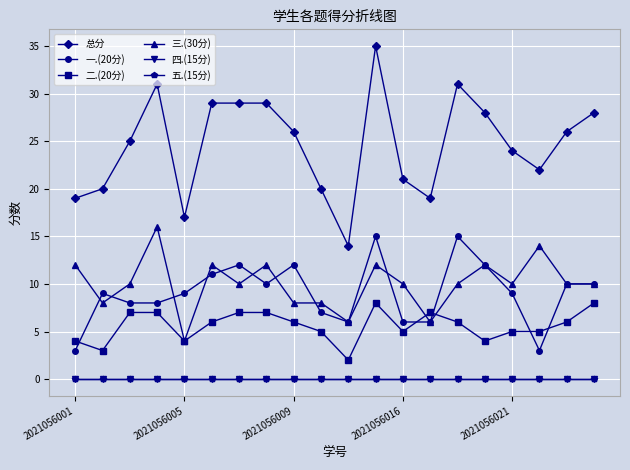

At how many categories does at least one series exceed 31?

1